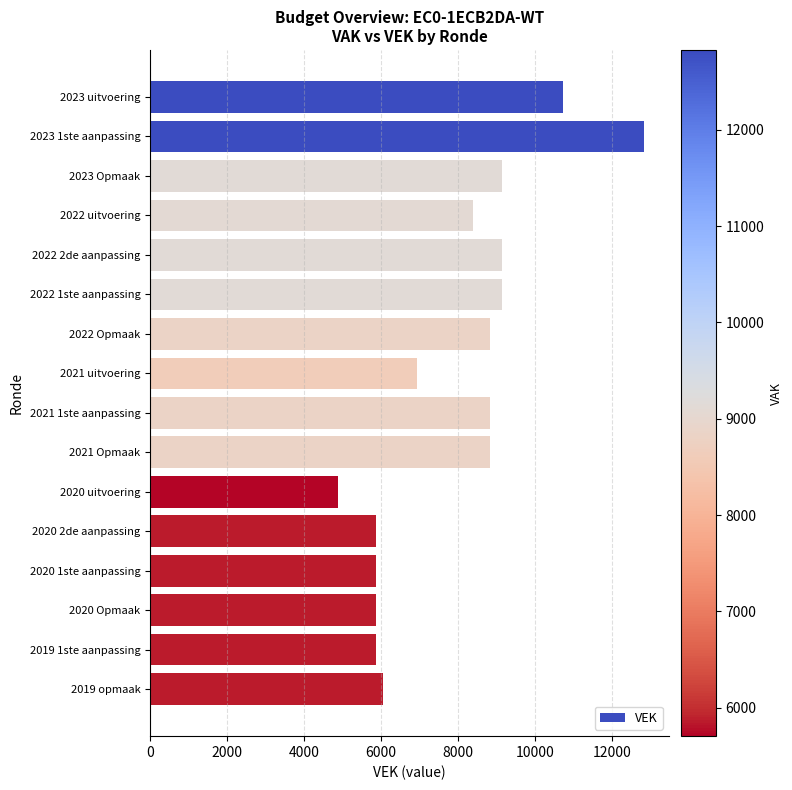

What is the change in value from 2023 uitvoering to 2021 uitvoering?

-3776